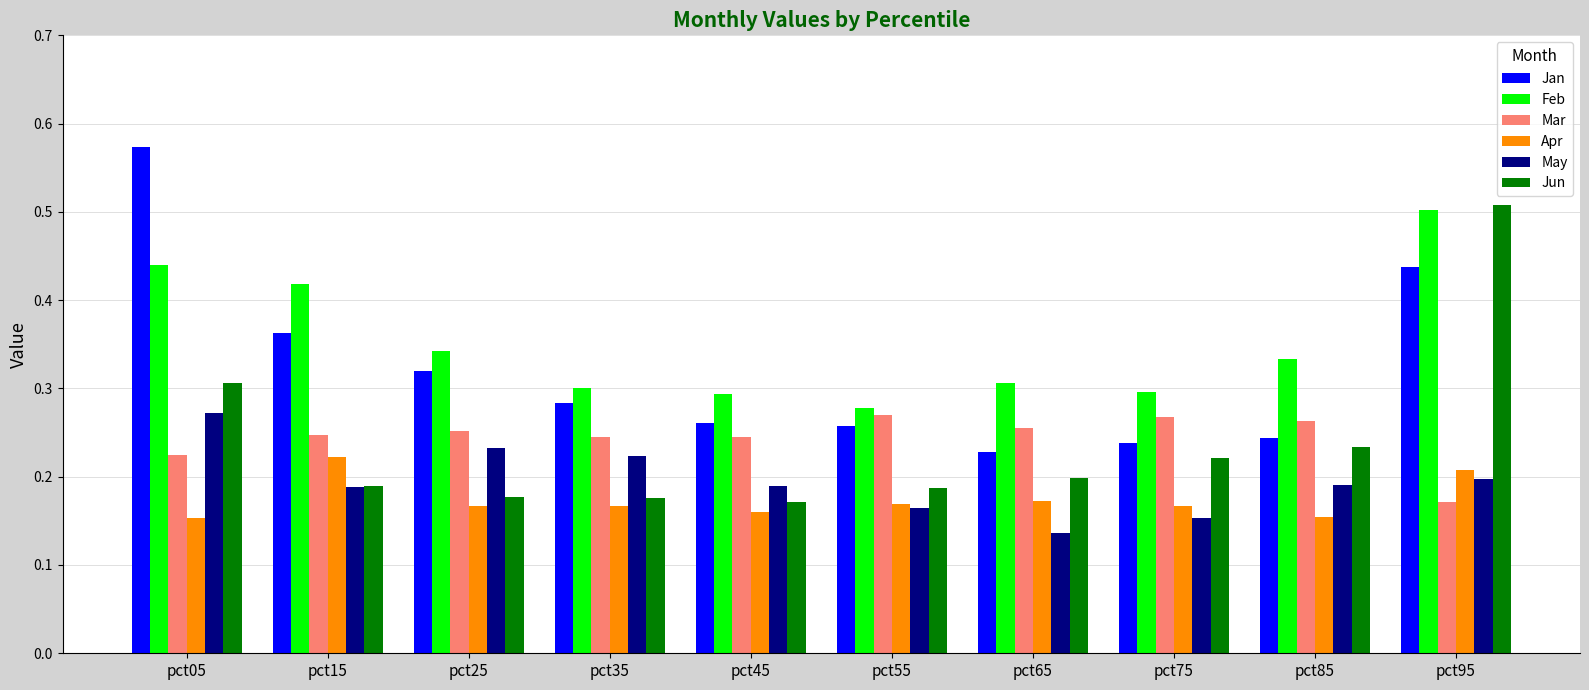

Rank the series at pct95 from highest to lowest value.

Jun, Feb, Jan, Apr, May, Mar